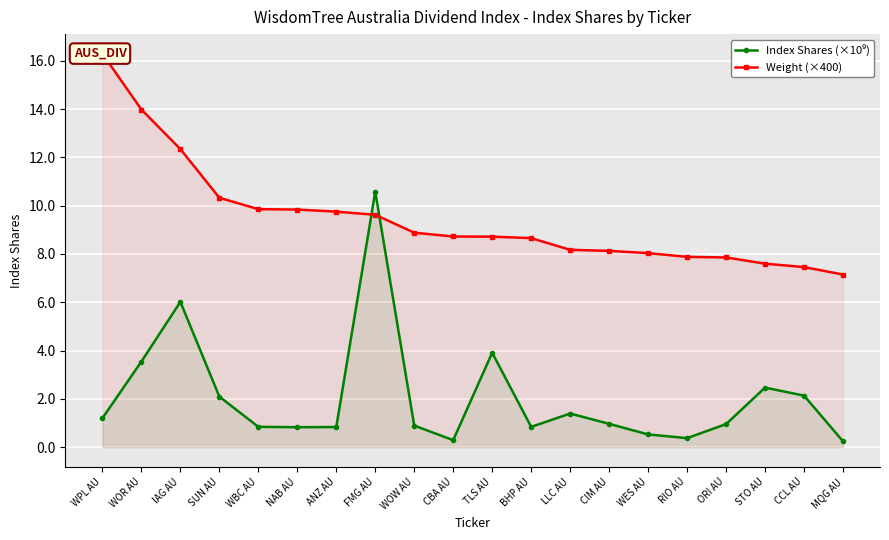

What is the value of the Index Shares (×10⁹) point at the 5th from the left?

0.8